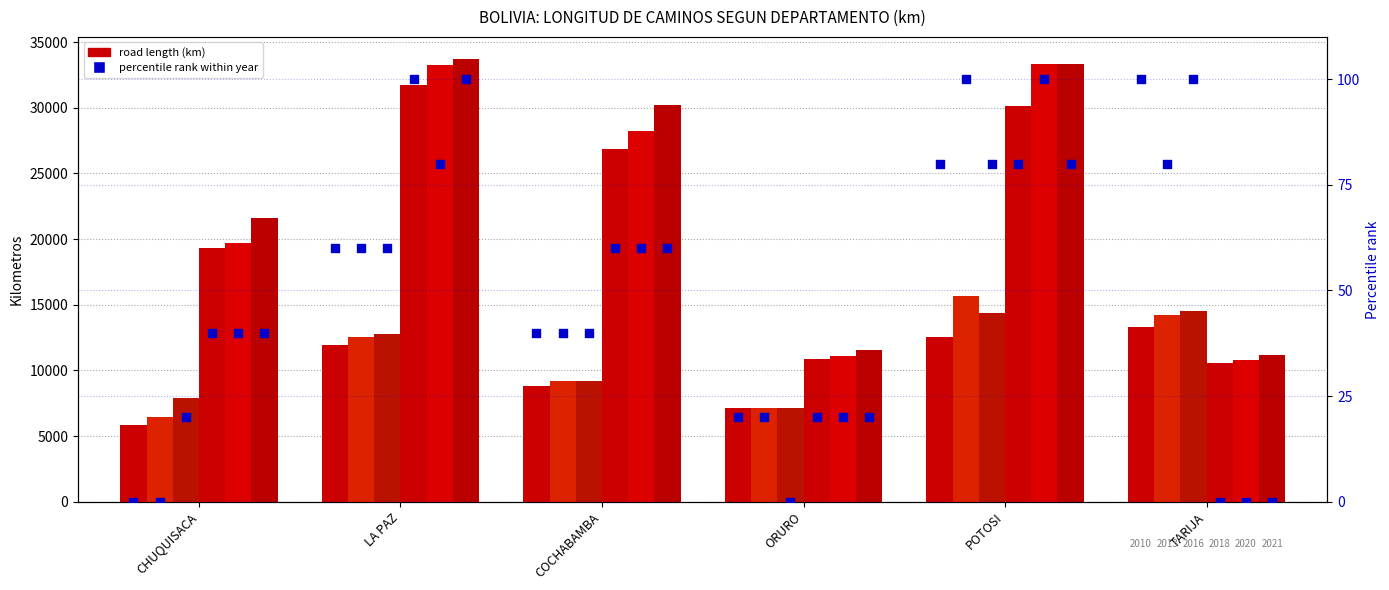

Which series has the largest total across all categories?

2021